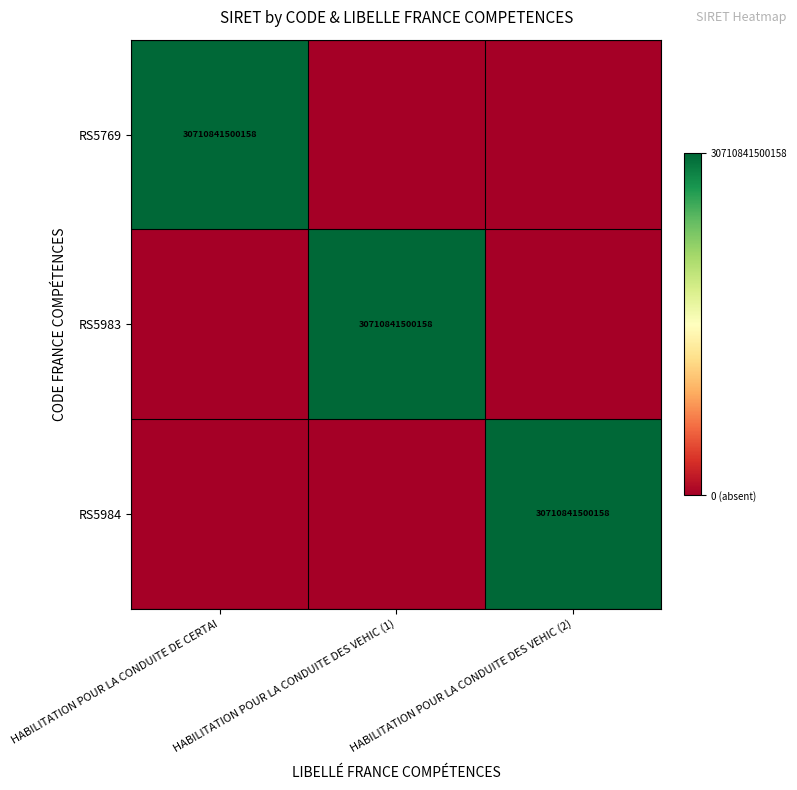

True or false: RS5983 has a value of 13832696834442 at HABILITATION POUR LA CONDUITE DES VEHIC (1).

False